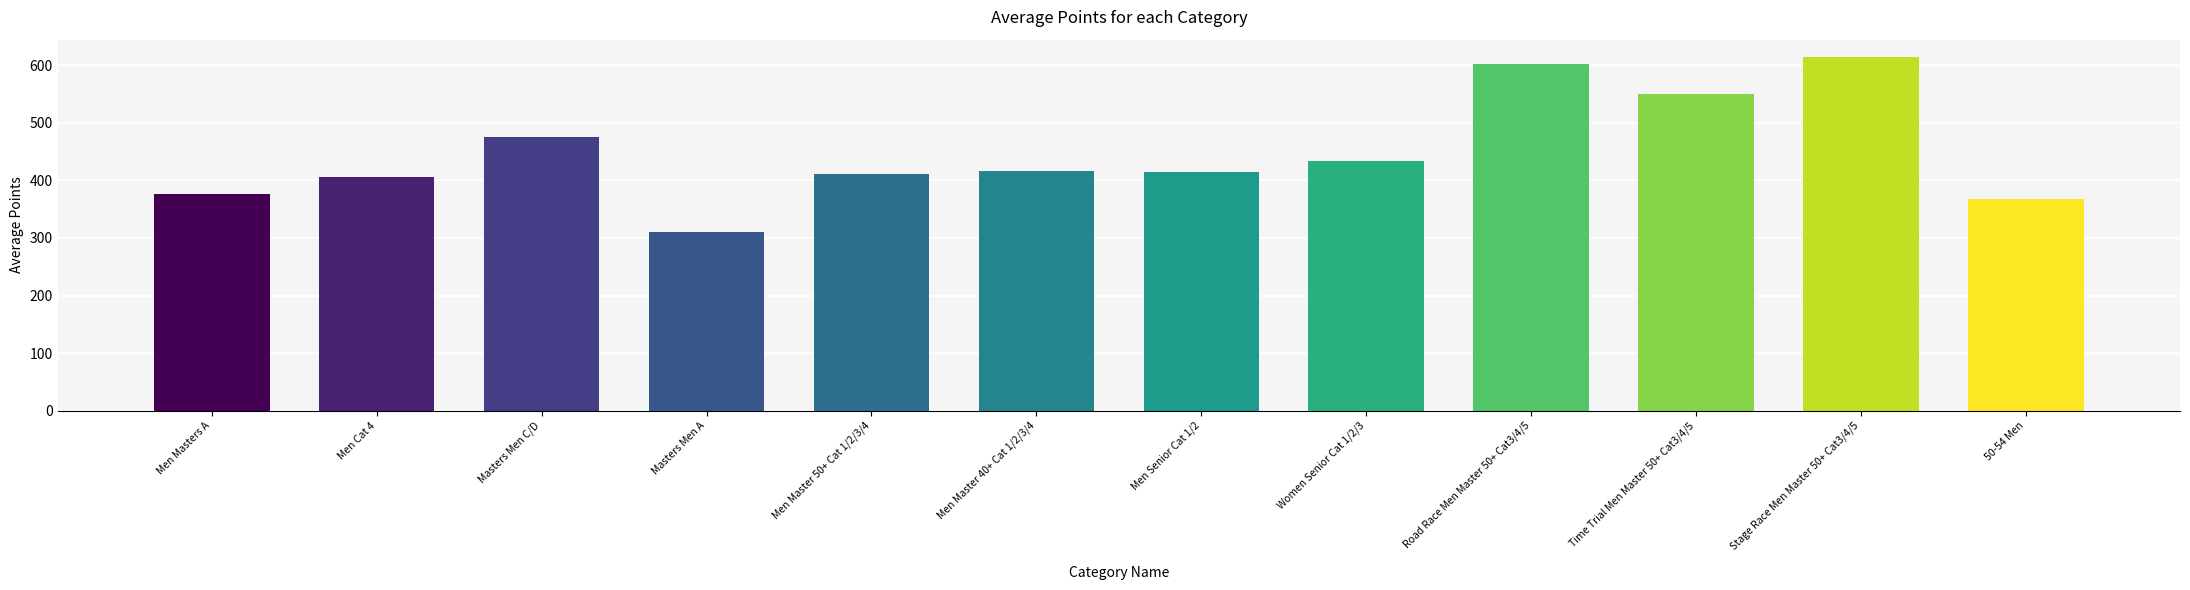

What is the change in value from Men Masters A to Men Cat 4?

+28.9